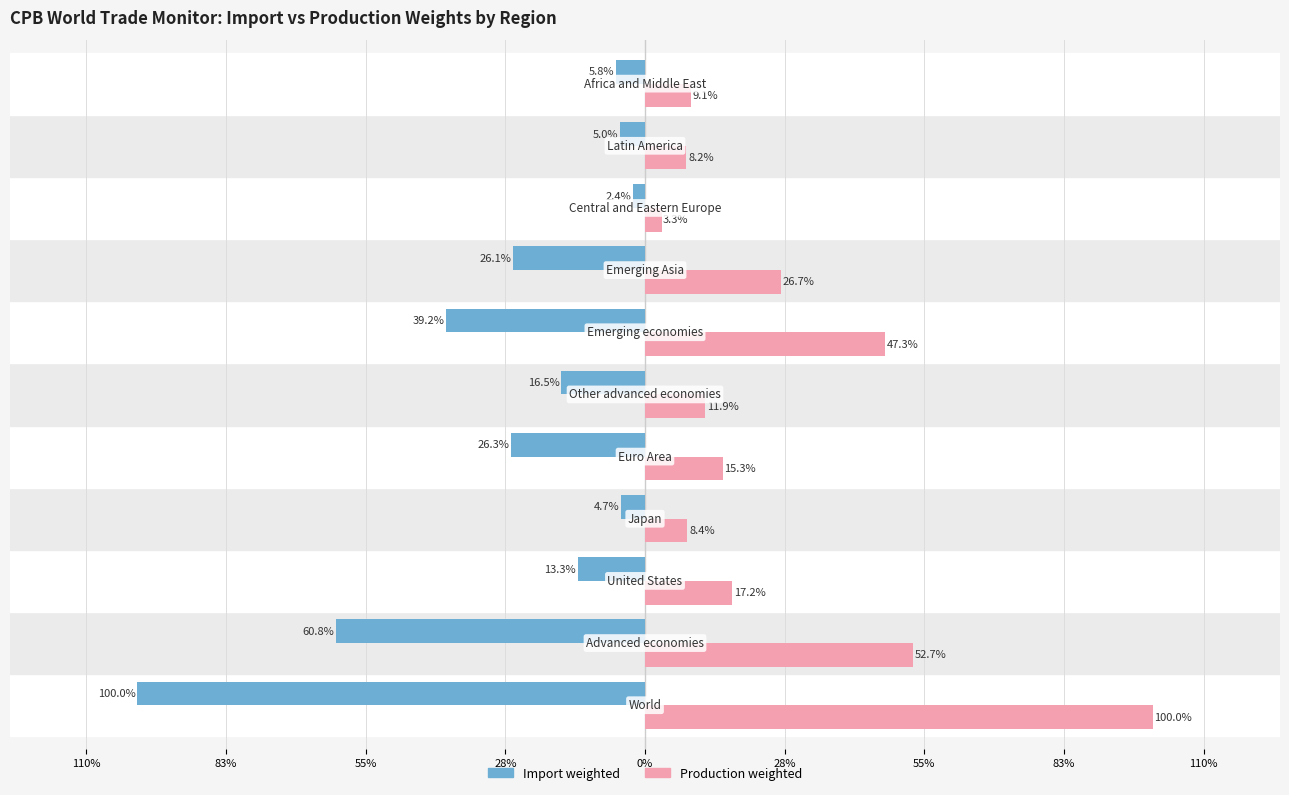

Rank the series at 8 from lowest to highest value.

Import weighted, Production weighted